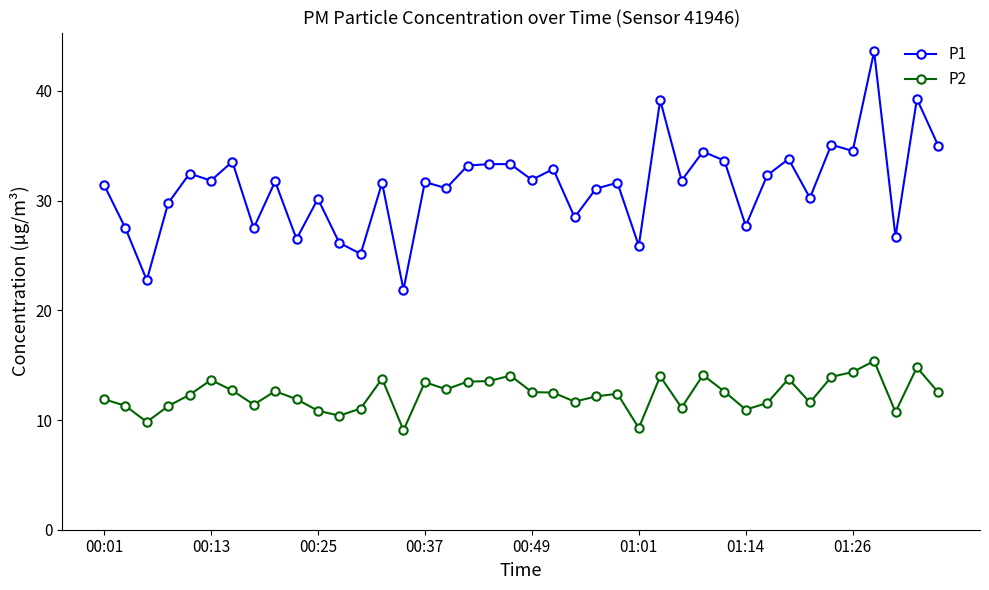

What is the difference between the second highest and minimum values in the P2 series?

5.7